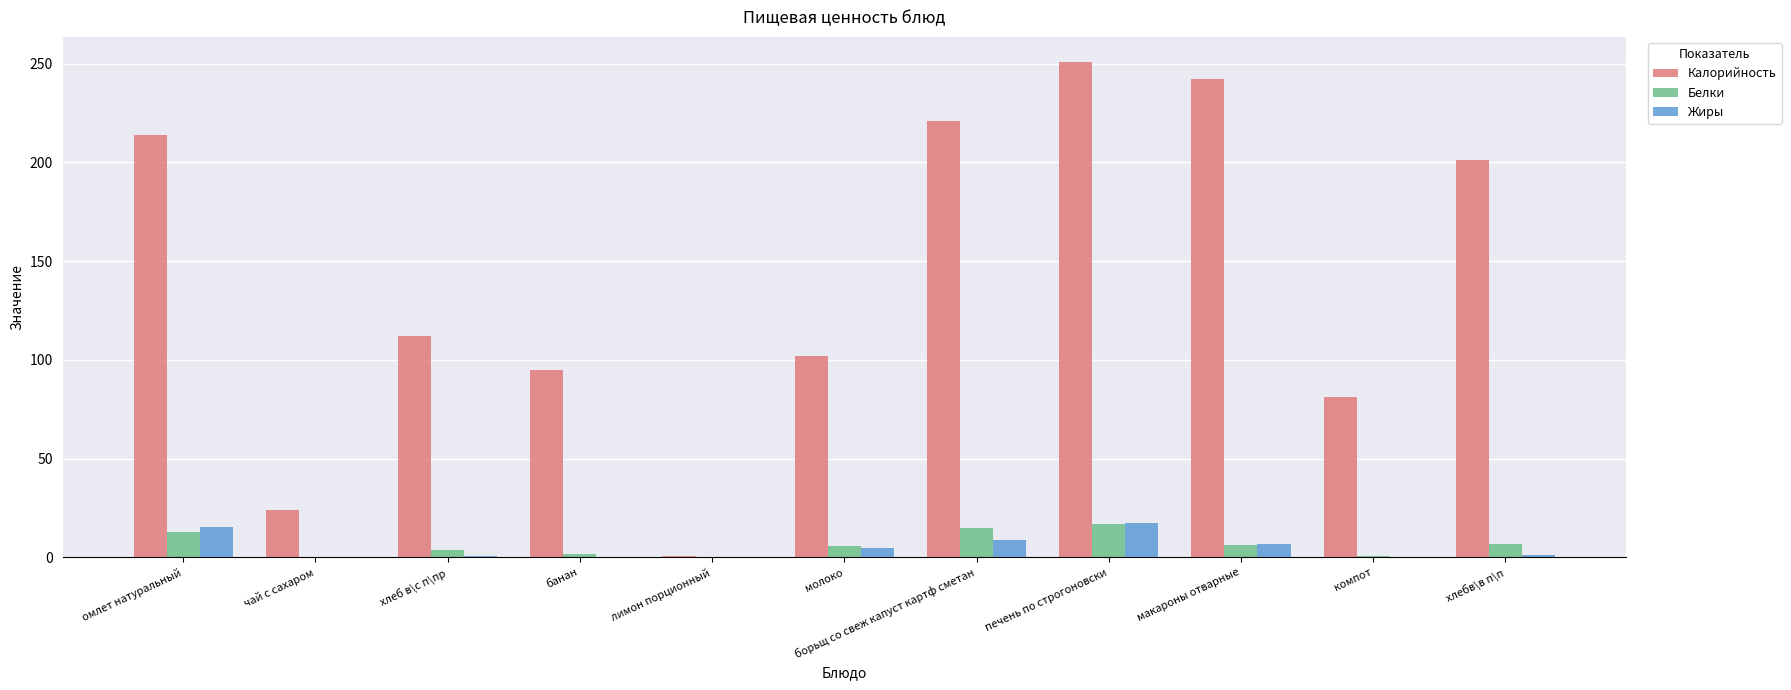

Which series has the largest total across all categories?

Калорийность